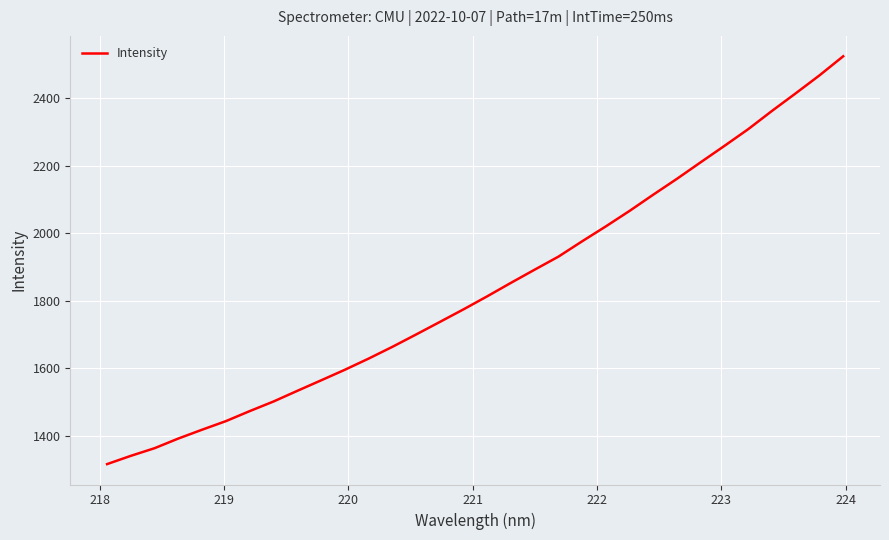

True or false: there are more than 2 points higher than both neighbors.

False